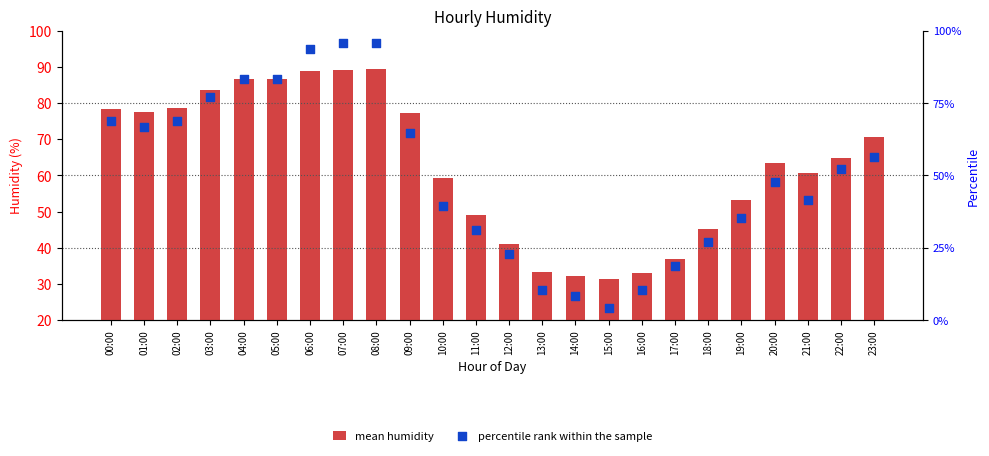

At how many categories does at least one series exceed 44?

18